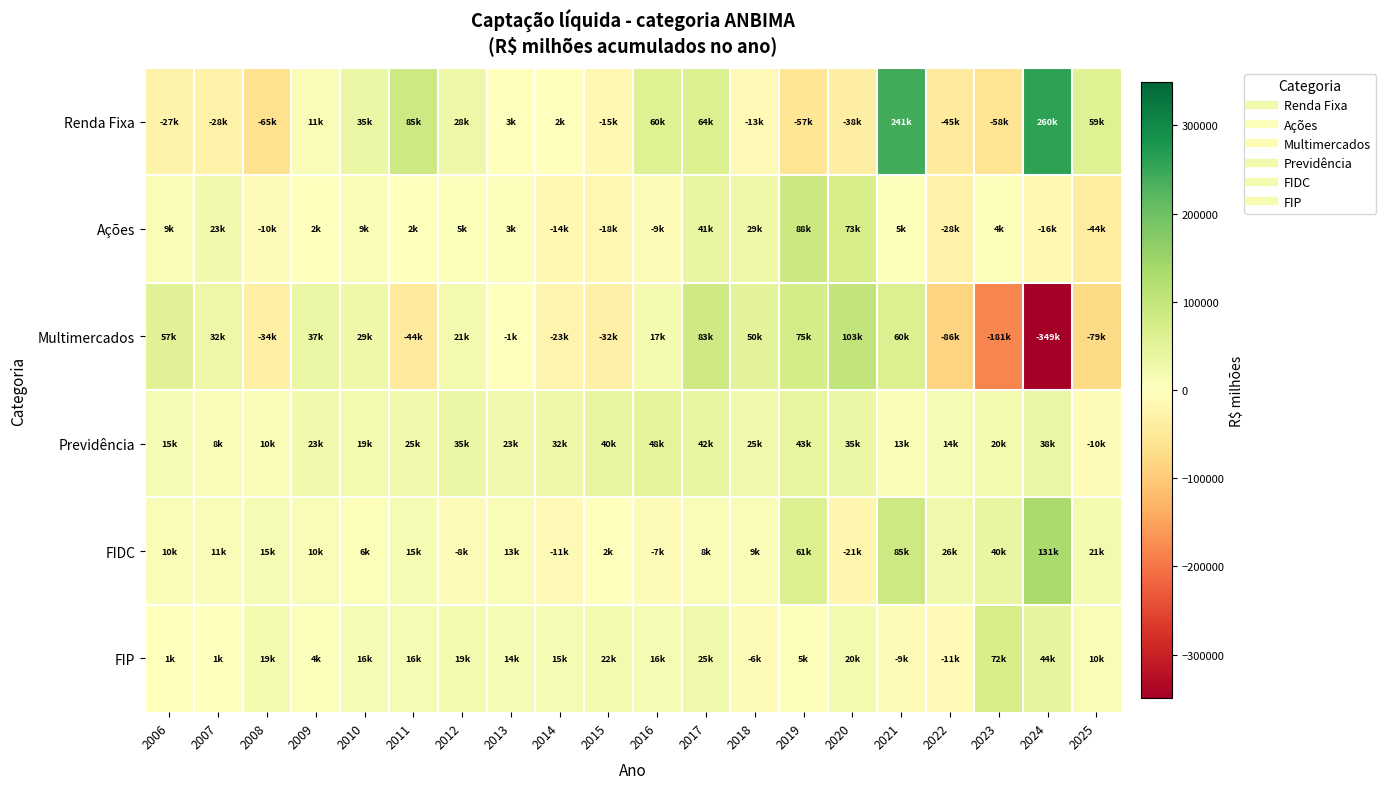

Which has a higher value, 2019 or 2016?

2016